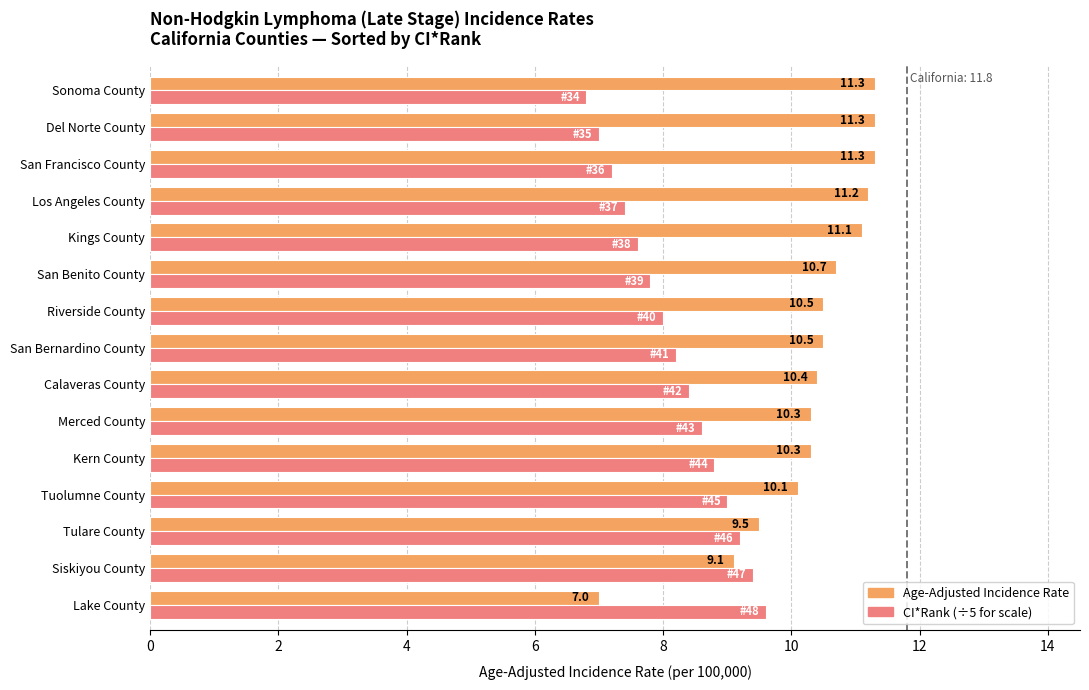

At how many categories does at least one series exceed 8?

15